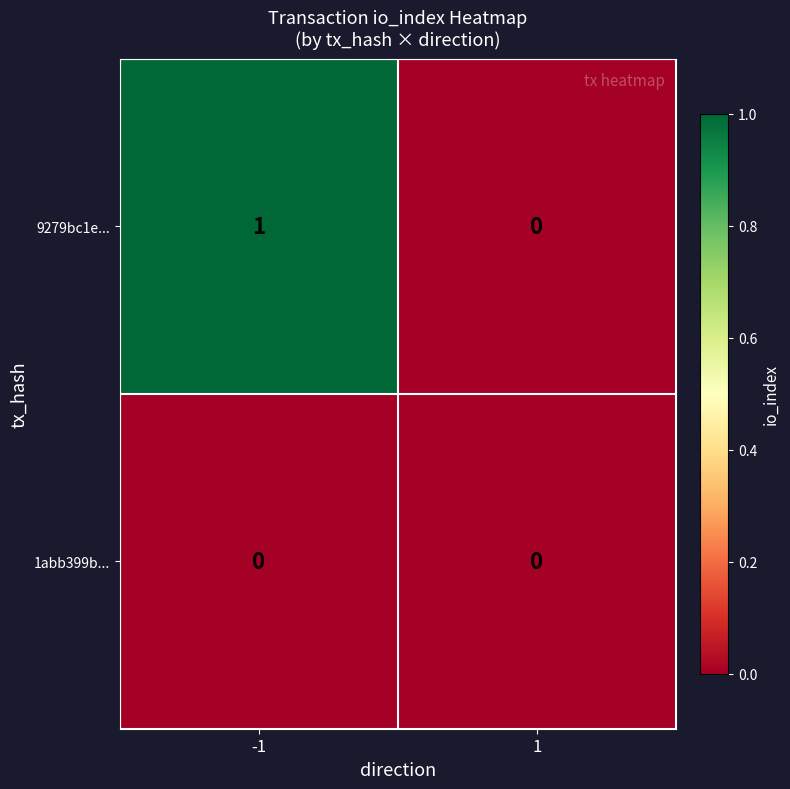

The 1abb399b... series shows 0 at -1. True or false?

True